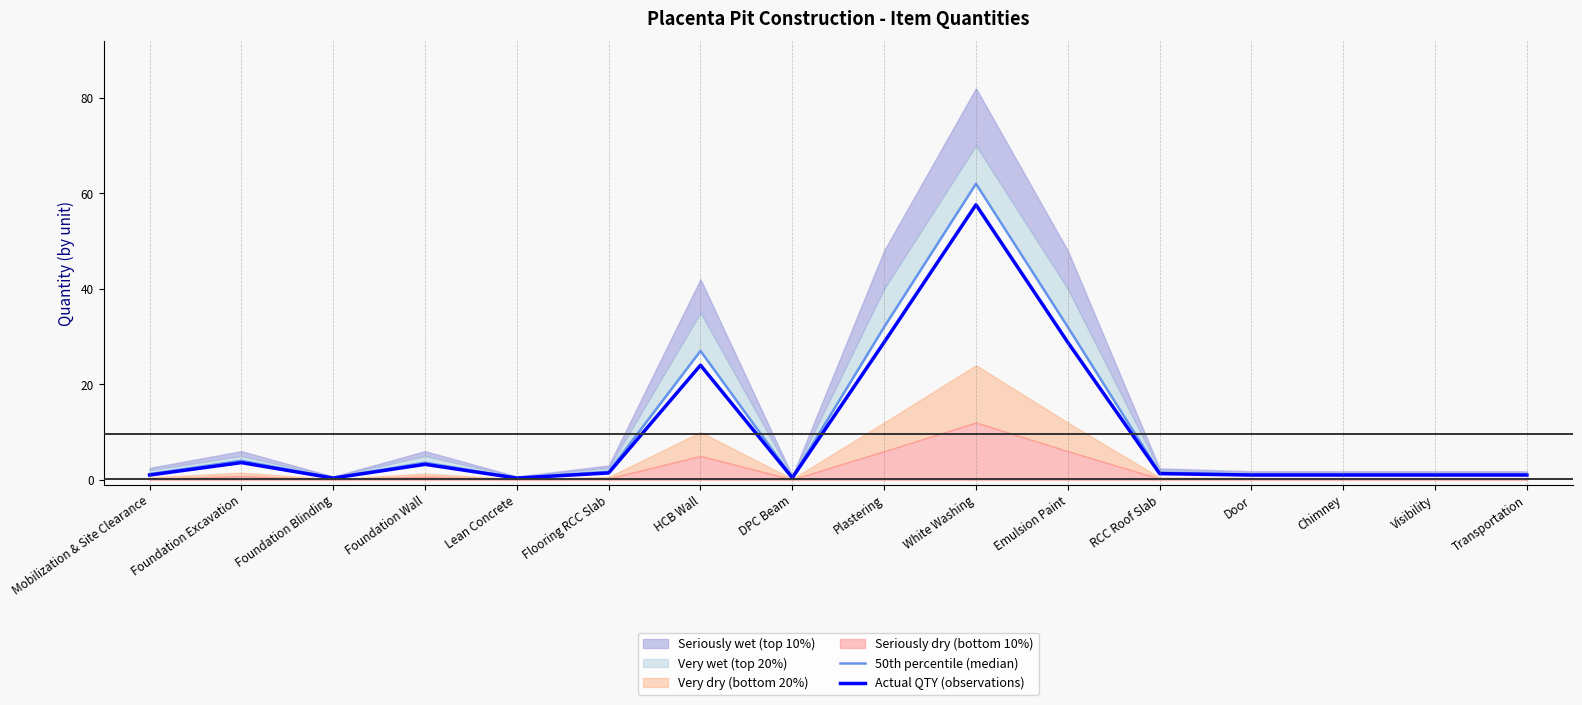

True or false: Actual QTY (observations) has a value of 18.0 at Plastering.

False